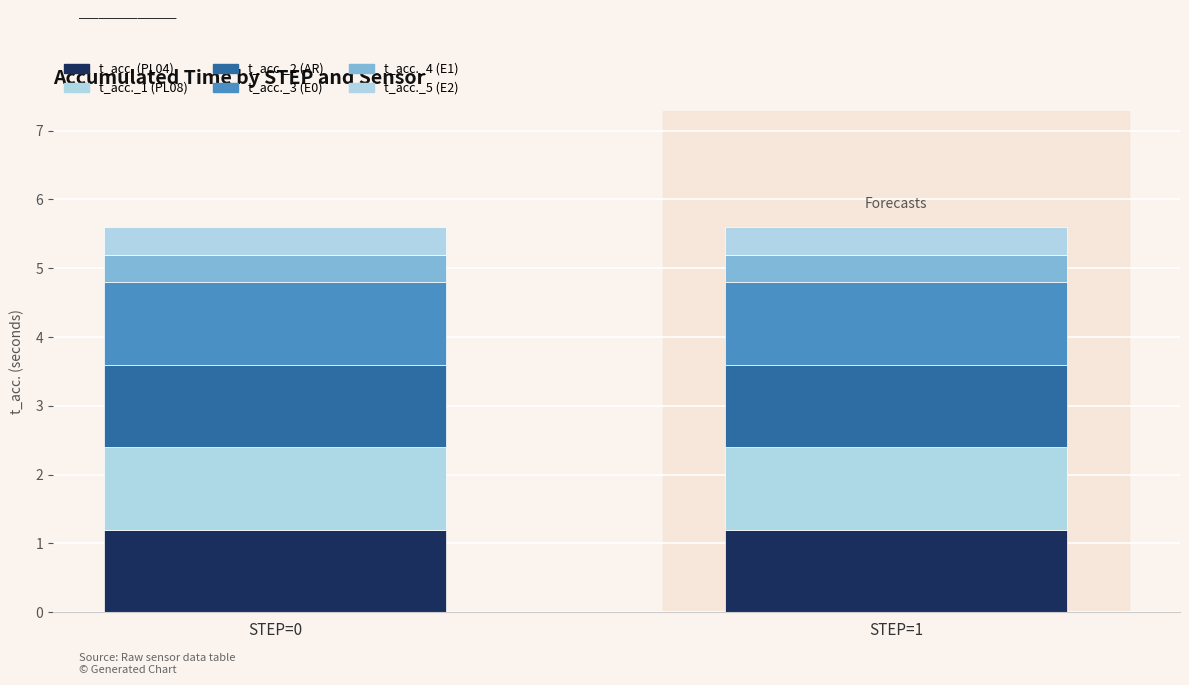

What is the value of the t_acc. (PL04) bar at the 2nd from the left?

1.2